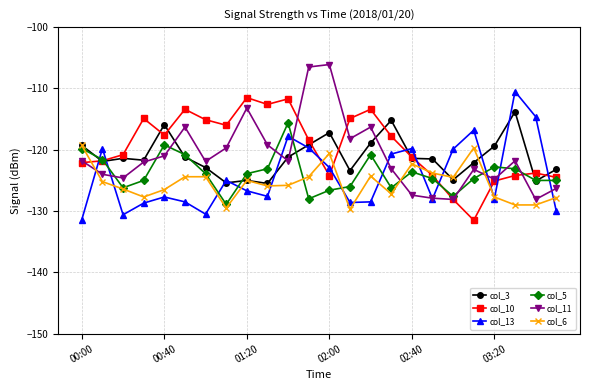

Does the chart have visible grid lines?

Yes